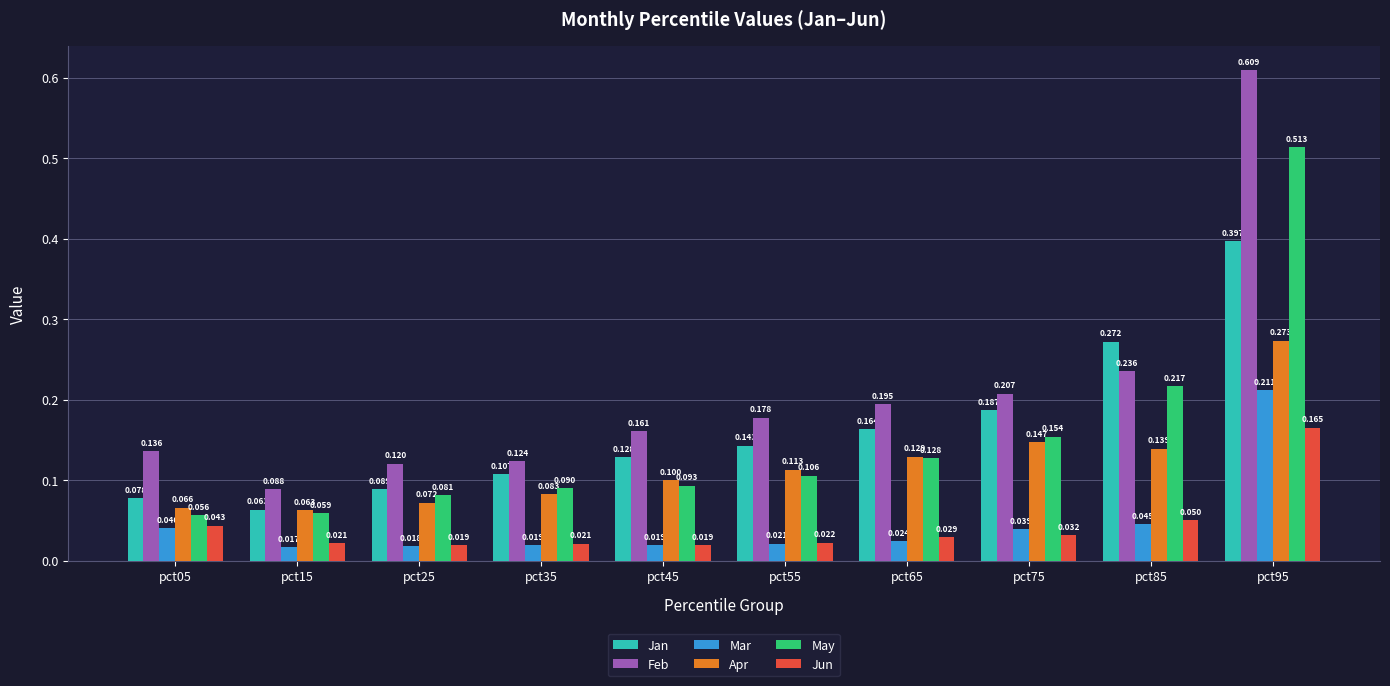

What is the spread (max minus min) of values at pct25?

0.1